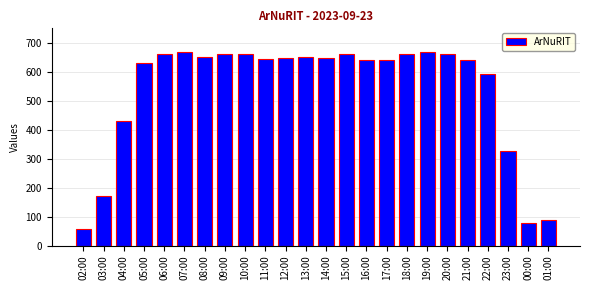

What is the sum of all values?

12838